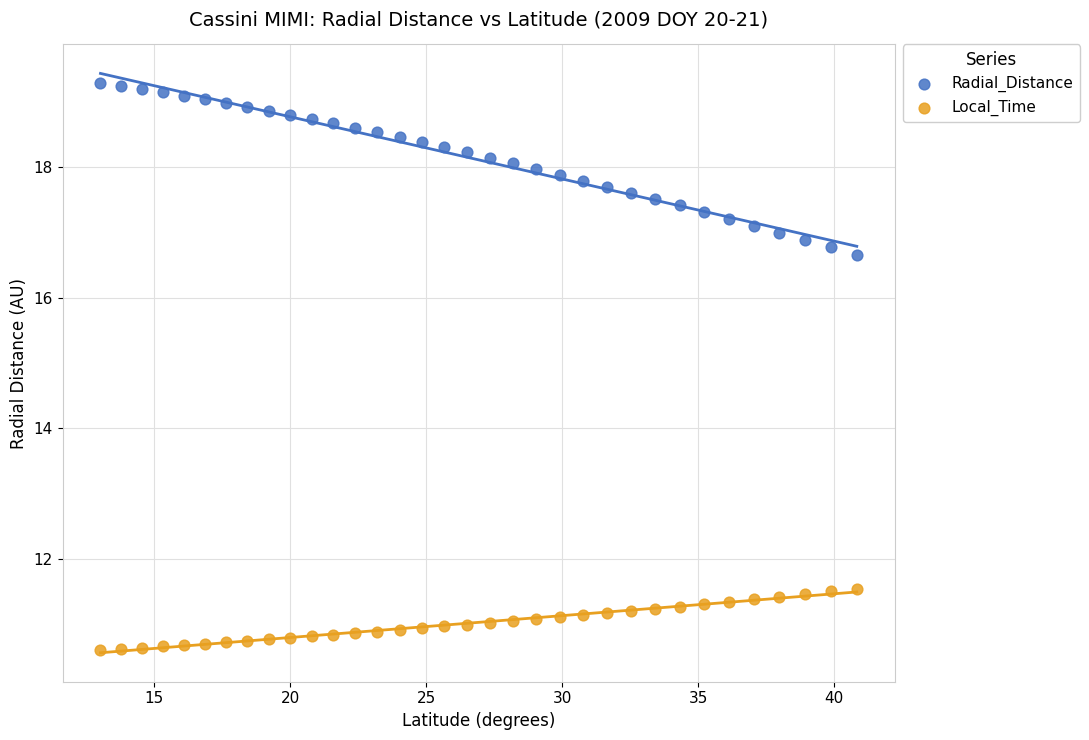

What are all the series names shown in the legend?

Radial_Distance, Local_Time